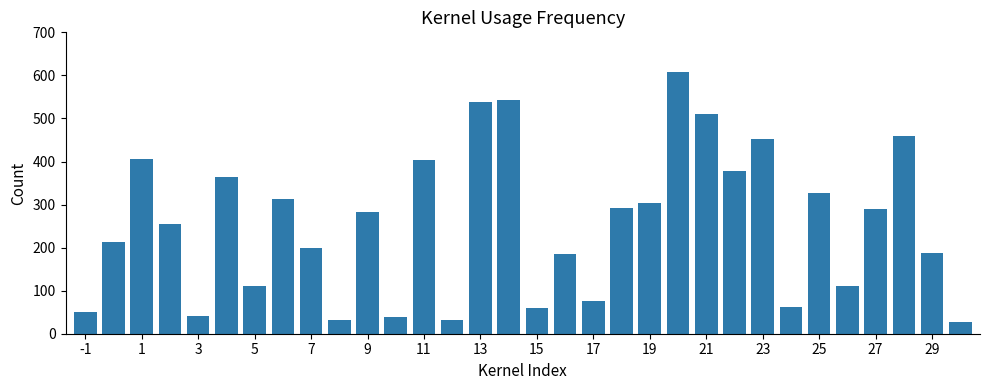

Count the number of categories in the chart.

32